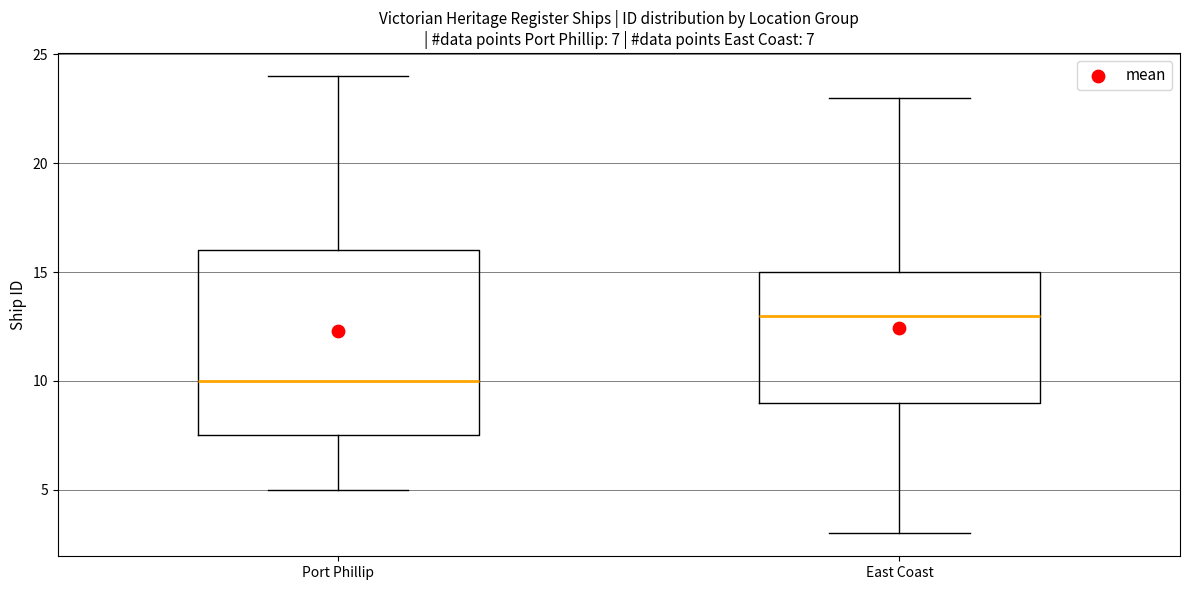

Which box has the highest median line?

East Coast